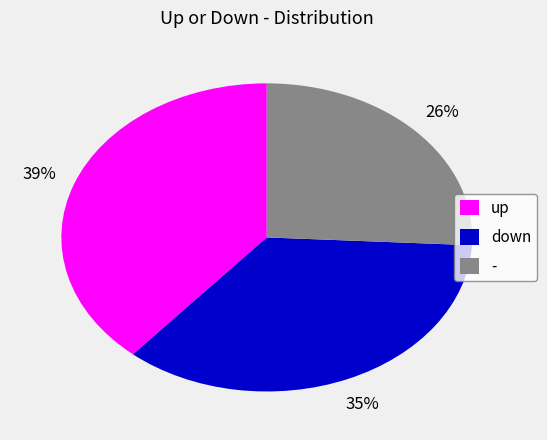

To the nearest percent, what portion does - represent?

26%